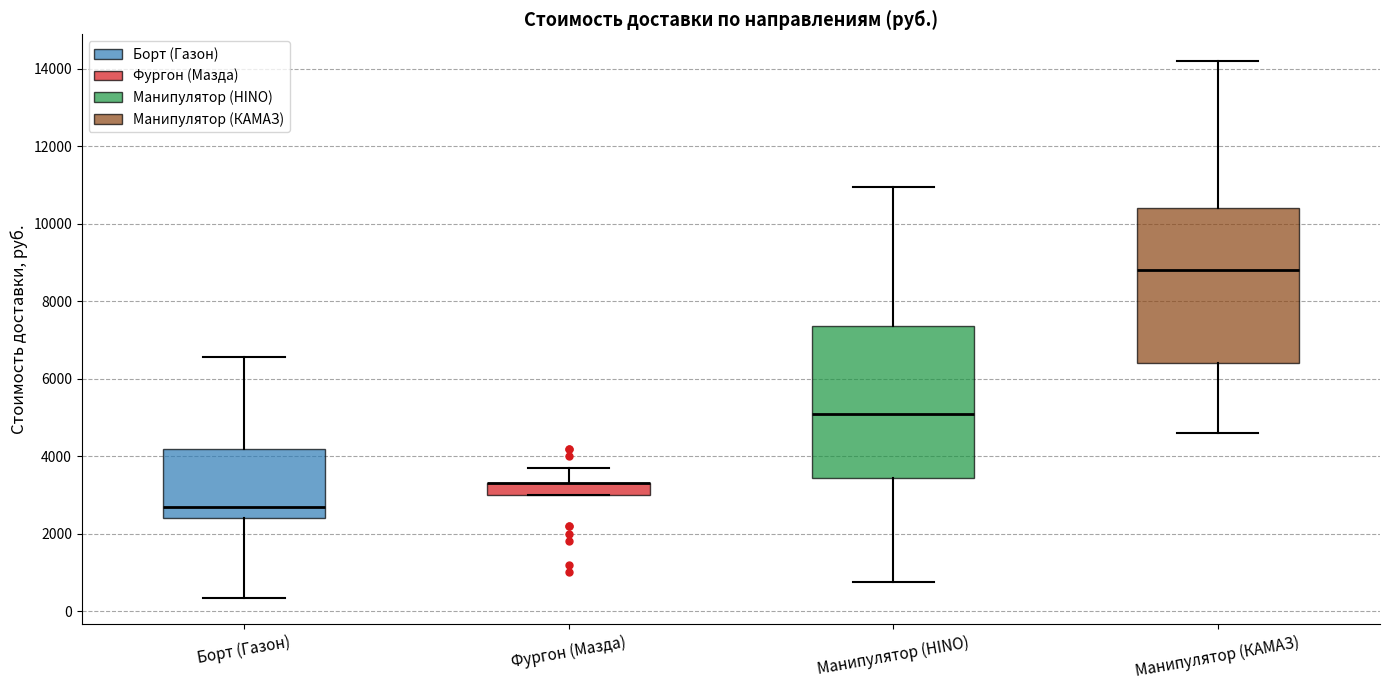

Reading left to right, read every box against the y-axis: the position of its median line, the range the box covers, and the ends of its whiskers. The values are not printed on the chart, so give them approximately, as read against the axis.

Борт (Газон): median 2800, box 2400 to 4200, whiskers 400 to 6600
Фургон (Мазда): median 3400 (drawn on the box's upper edge), box 3000 to 3400, whiskers 3000 to 3800
Манипулятор (HINO): median 5200, box 3400 to 7400, whiskers 800 to 11000
Манипулятор (КАМАЗ): median 8800, box 6400 to 10400, whiskers 4600 to 14200